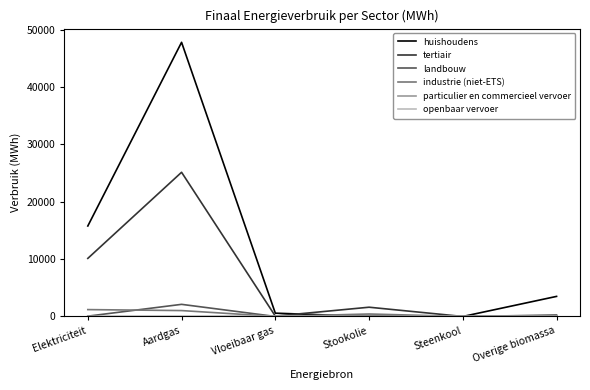

How many lines are shown in the chart?

6